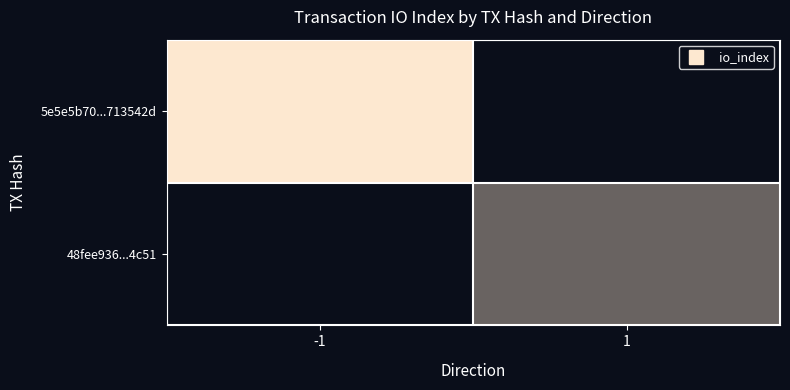

What is the spread (max minus min) of values at -1?

61